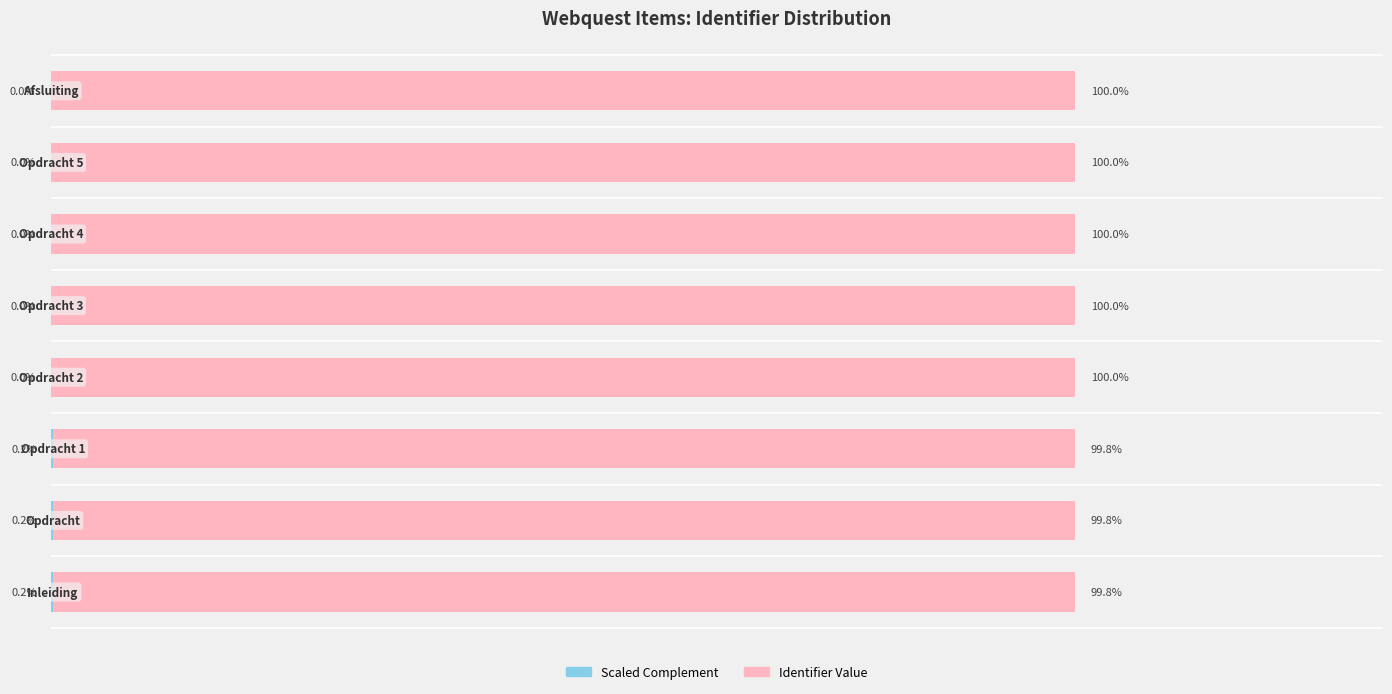

Reading left to right, transcribe all the data shown in this chart.

Left (scaled): 0.2	0.2	0.2	0.0	0.0	0.0	0.0	0.0
Identifier: 99.8	99.8	99.8	100.0	100.0	100.0	100.0	100.0